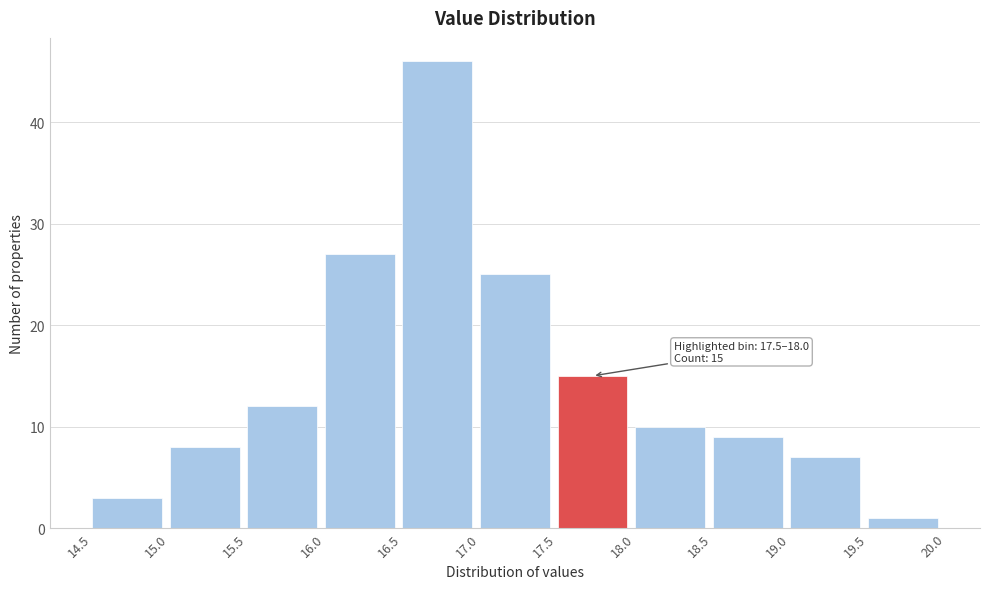

Which range on the x-axis has the tallest bar?

16.5 to 17.0